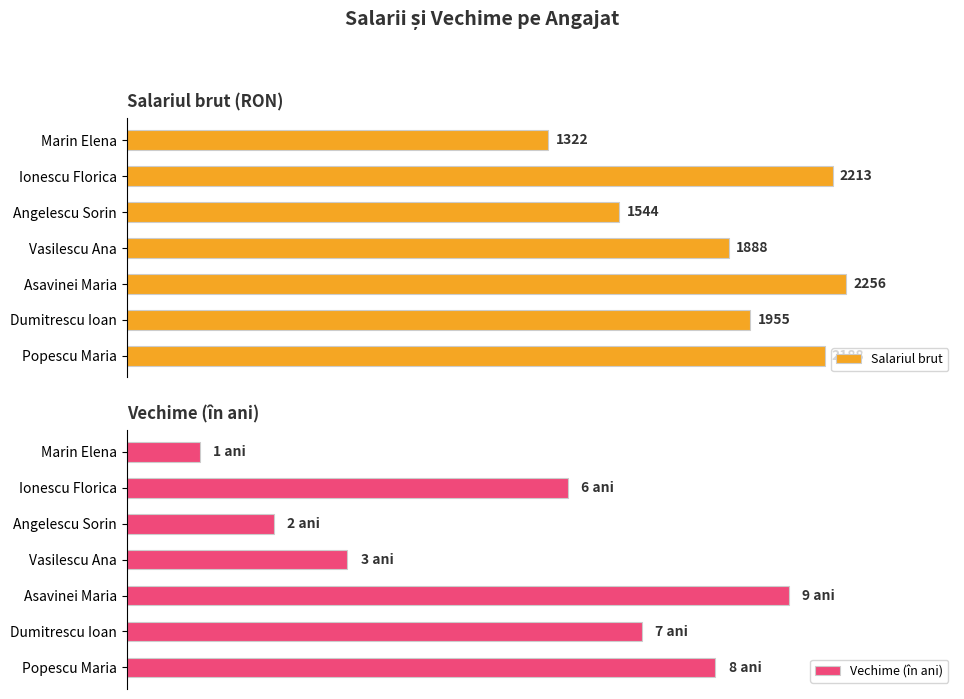

What is the minimum value for Vechime (în ani)?

1